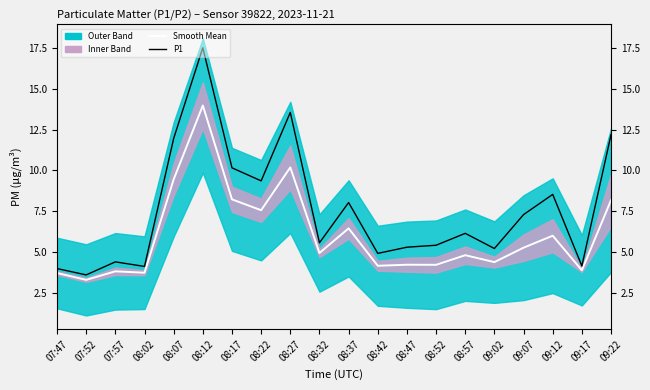

In P1, how many points are lower than both neighbors (excluding endpoints)?

7